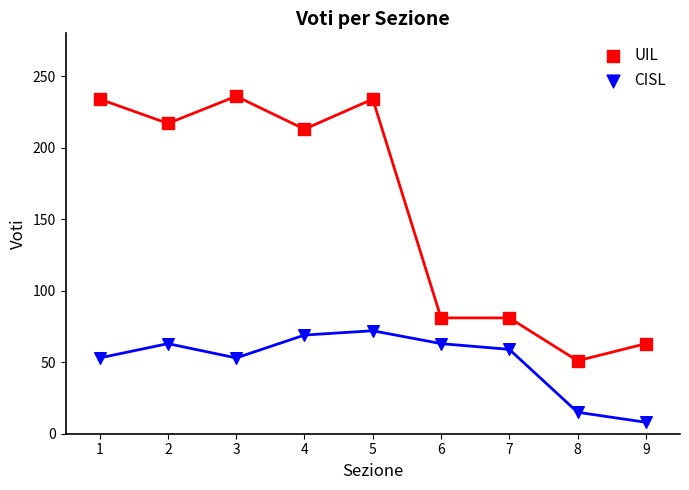

What are all the series names shown in the legend?

UIL, CISL